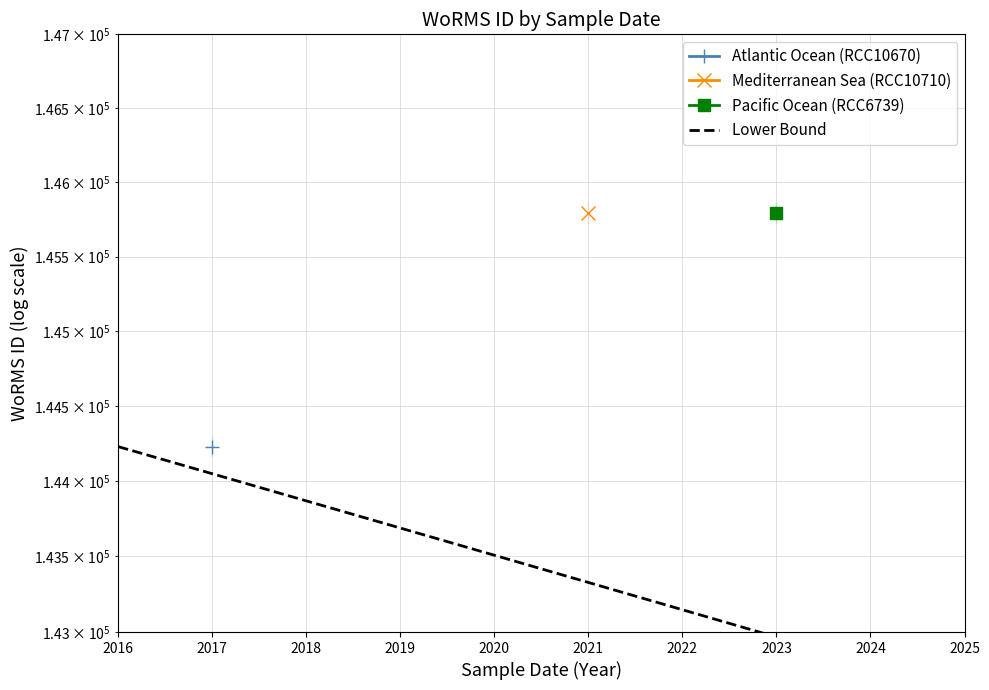

Does the chart display data point markers on the line(s)?

No